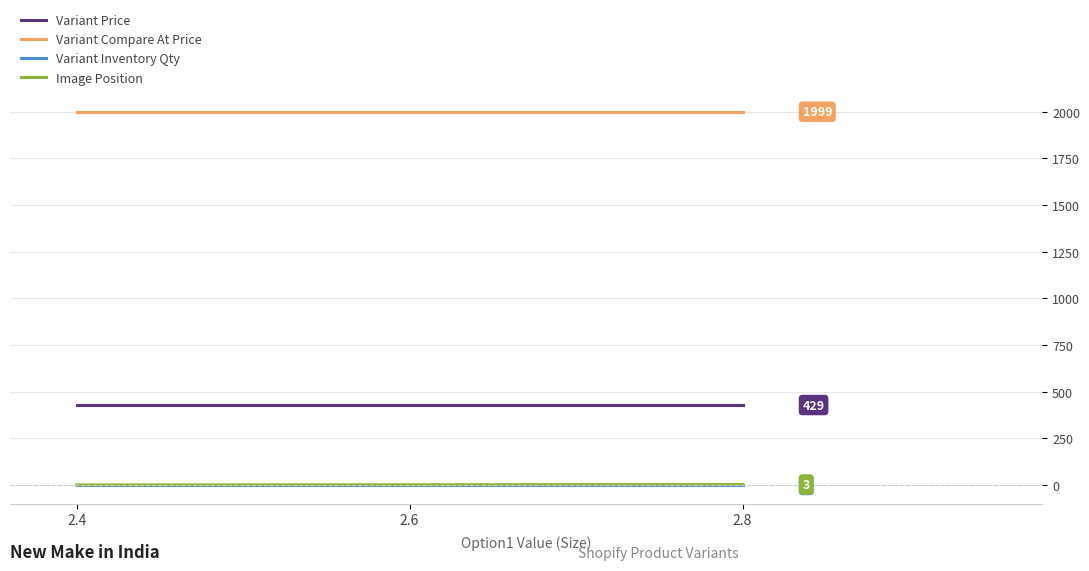

How many series are shown in this chart?

4